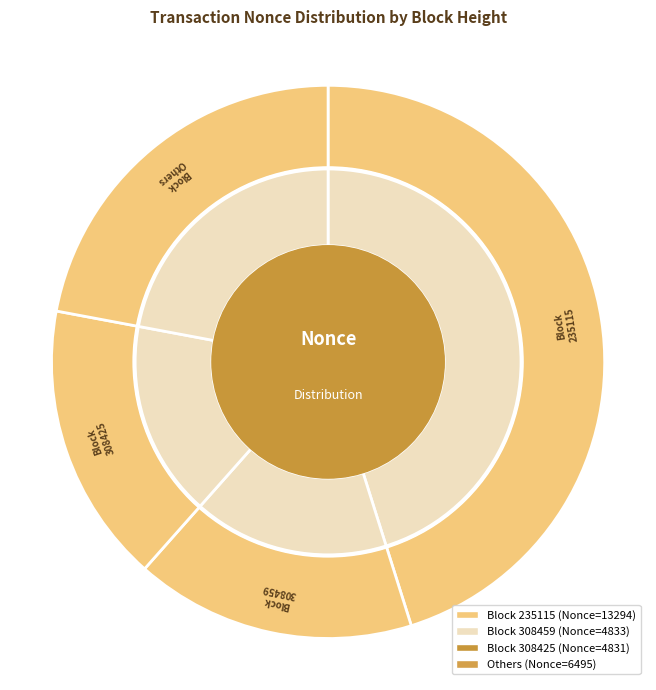

True or false: 235115 accounts for 40% of the total.

False